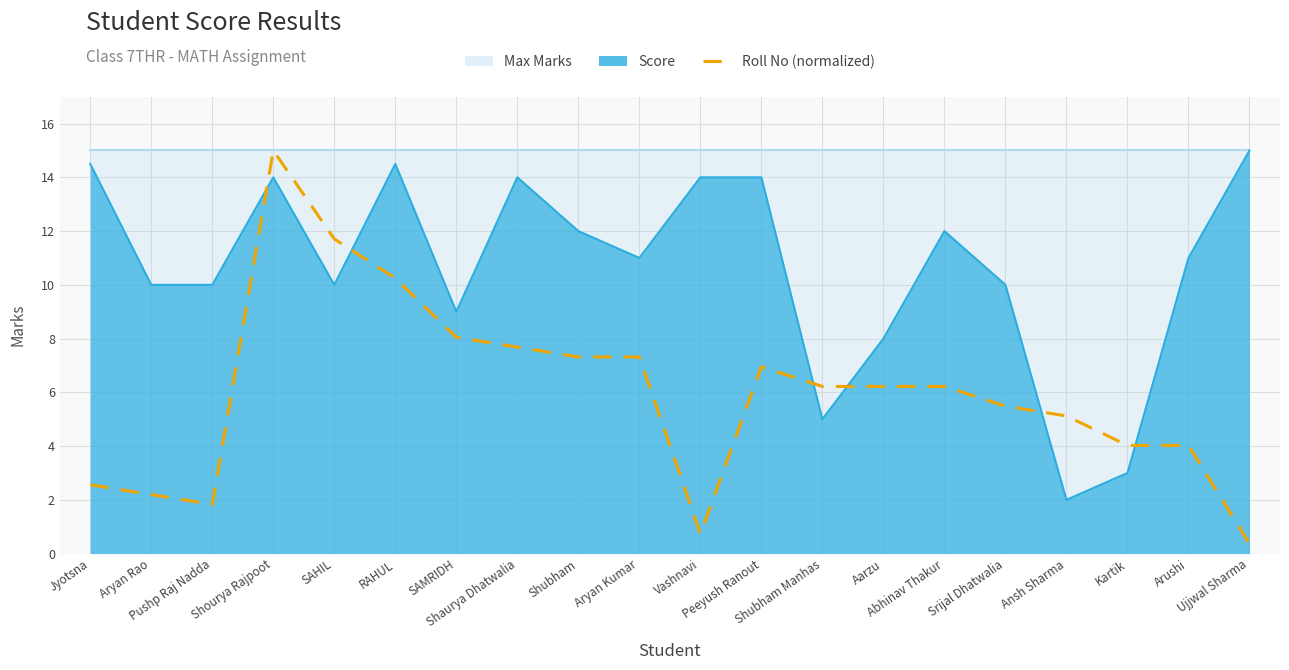

True or false: the data shows 5.5 at RAHUL.

False